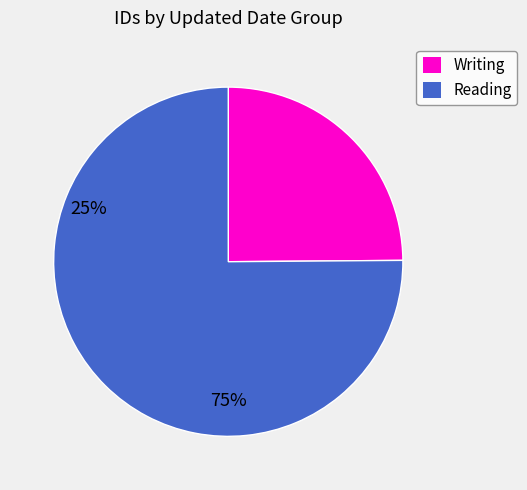

Does any single category account for the majority?

Yes